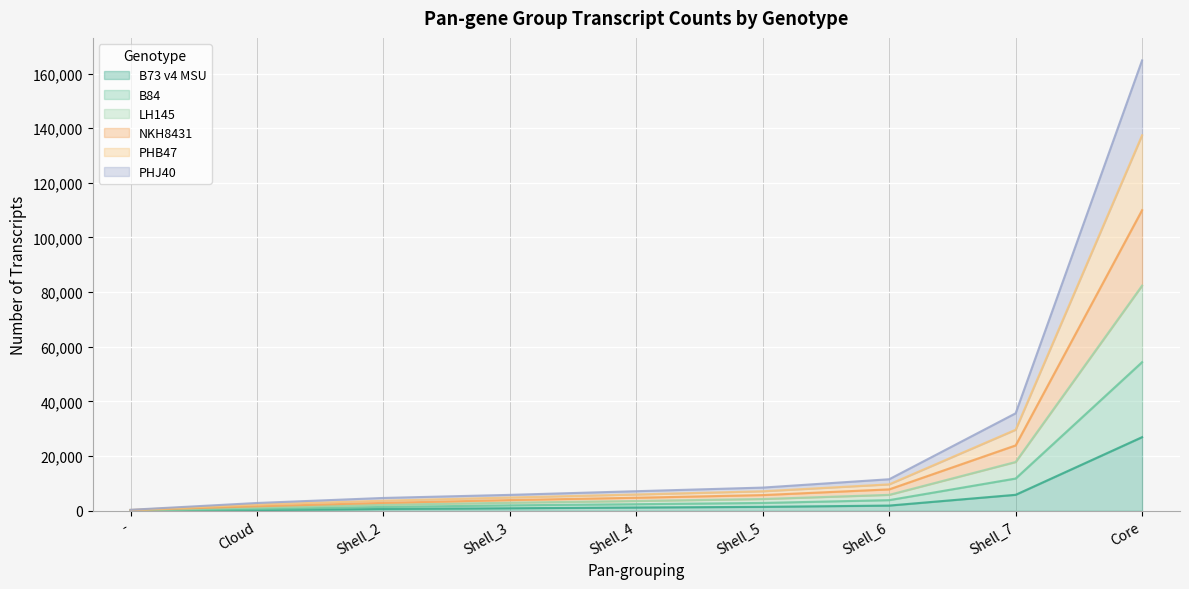

What is the label of the 3rd point from the left?

Shell_2